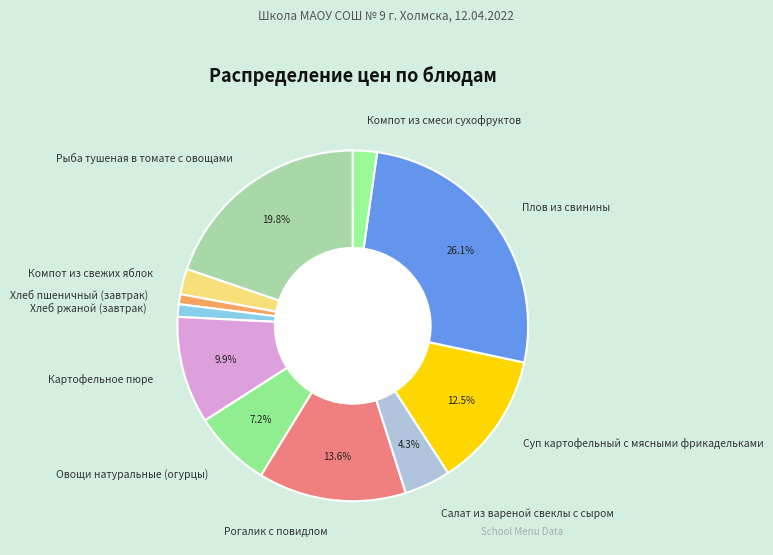

Does any single category account for the majority?

No